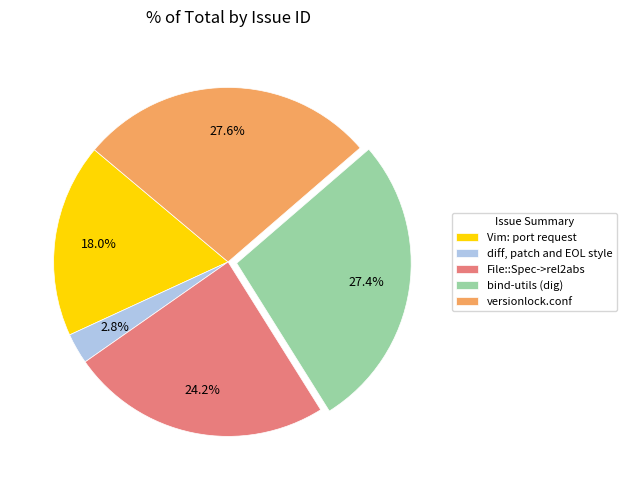

What is the smallest slice in the pie chart?

diff, patch and EOL style